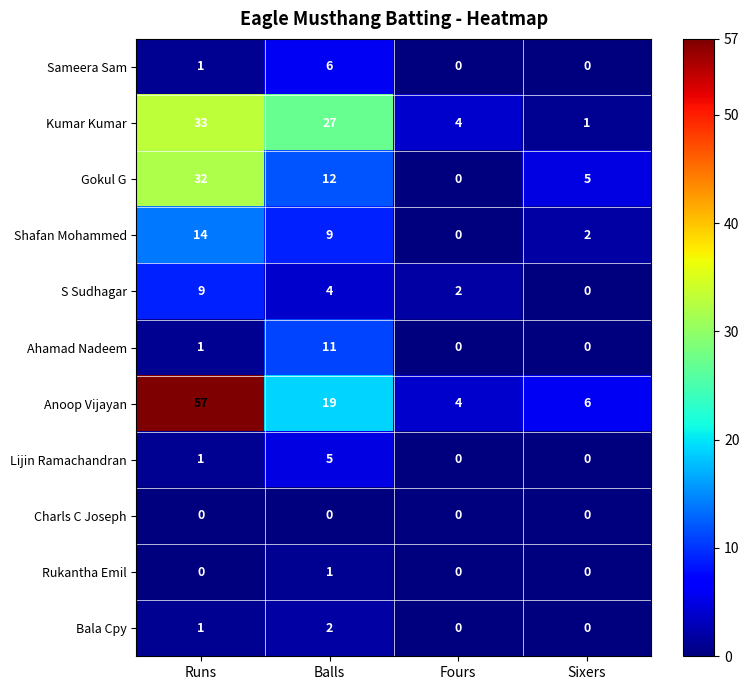

Which category has the highest value in the Bala Cpy series?

Balls